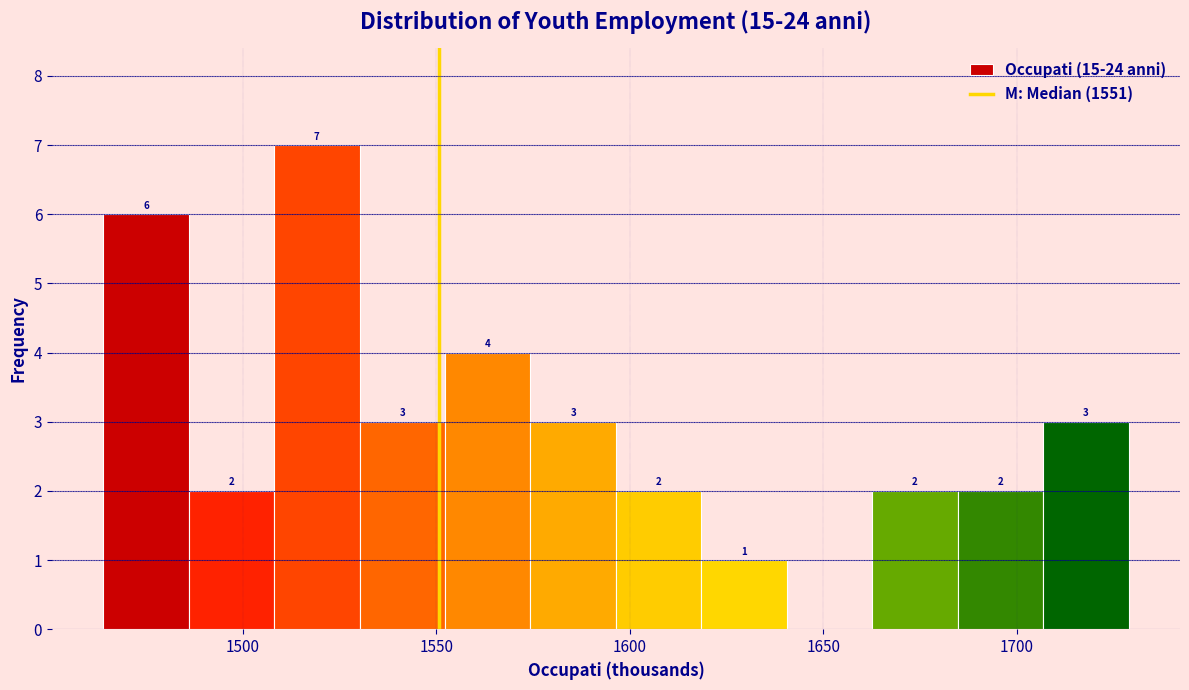

Over which range of the x-axis is the bar tallest?

1510 to 1530